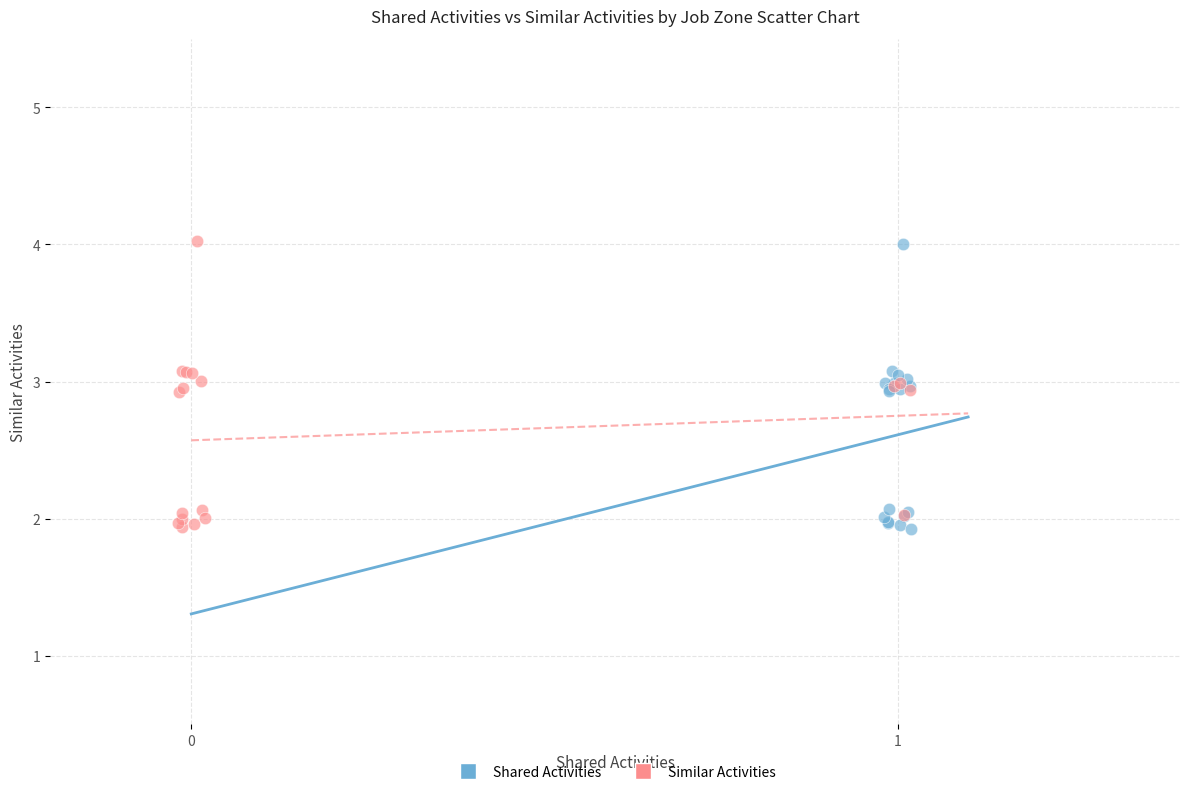

What are all the series names shown in the legend?

Shared Activities, Similar Activities